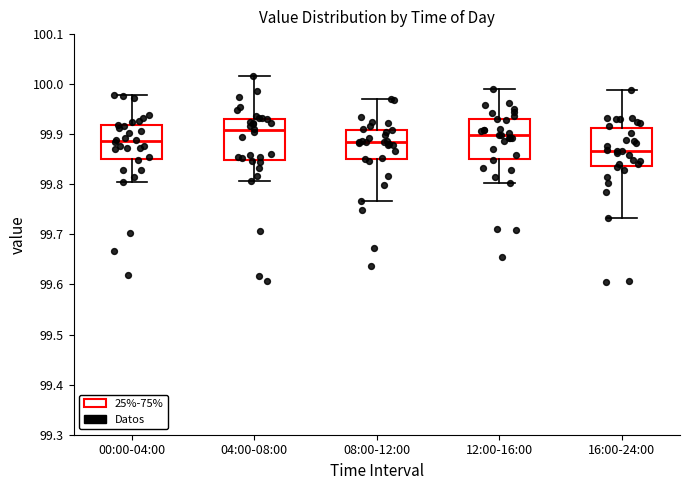

Reading left to right, read every box against the y-axis: the position of its median line, the range the box covers, and the ends of its whiskers. The values are not printed on the chart, so give them approximately, as read against the axis.

00:00-04:00: median 99.89, box 99.85 to 99.92, whiskers 99.80 to 99.98
04:00-08:00: median 99.91, box 99.85 to 99.93, whiskers 99.81 to 100.02
08:00-12:00: median 99.88, box 99.85 to 99.91, whiskers 99.77 to 99.97
12:00-16:00: median 99.90, box 99.85 to 99.93, whiskers 99.80 to 99.99
16:00-24:00: median 99.87, box 99.84 to 99.91, whiskers 99.73 to 99.99